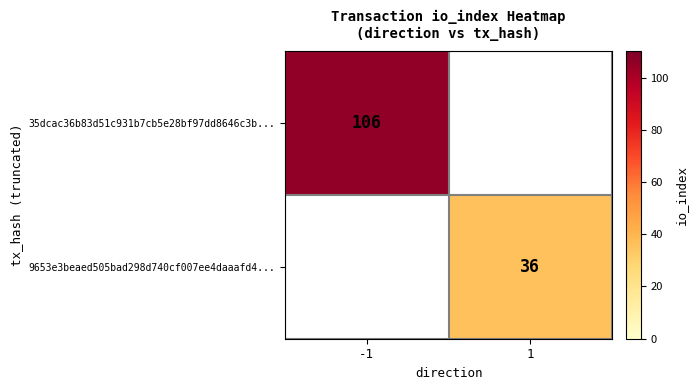

Is it true that 9653e3beaed505bad298d740cf007ee4daaafd4... equals 36 at 1?

True